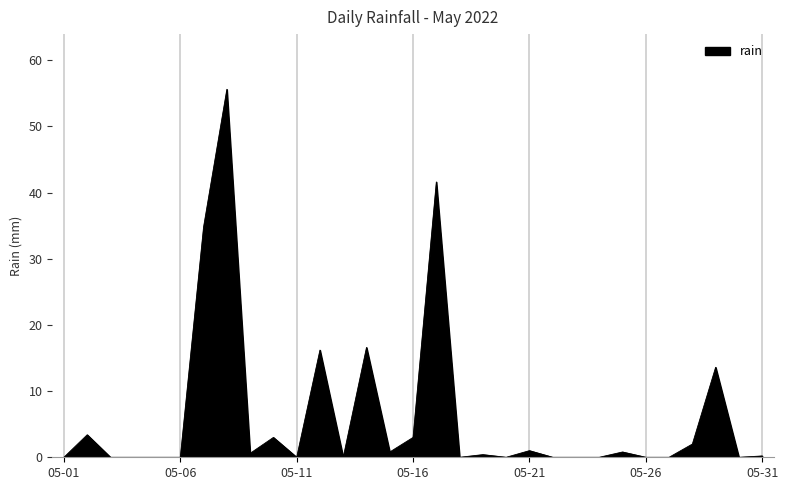

What is the greatest value displayed?

55.6